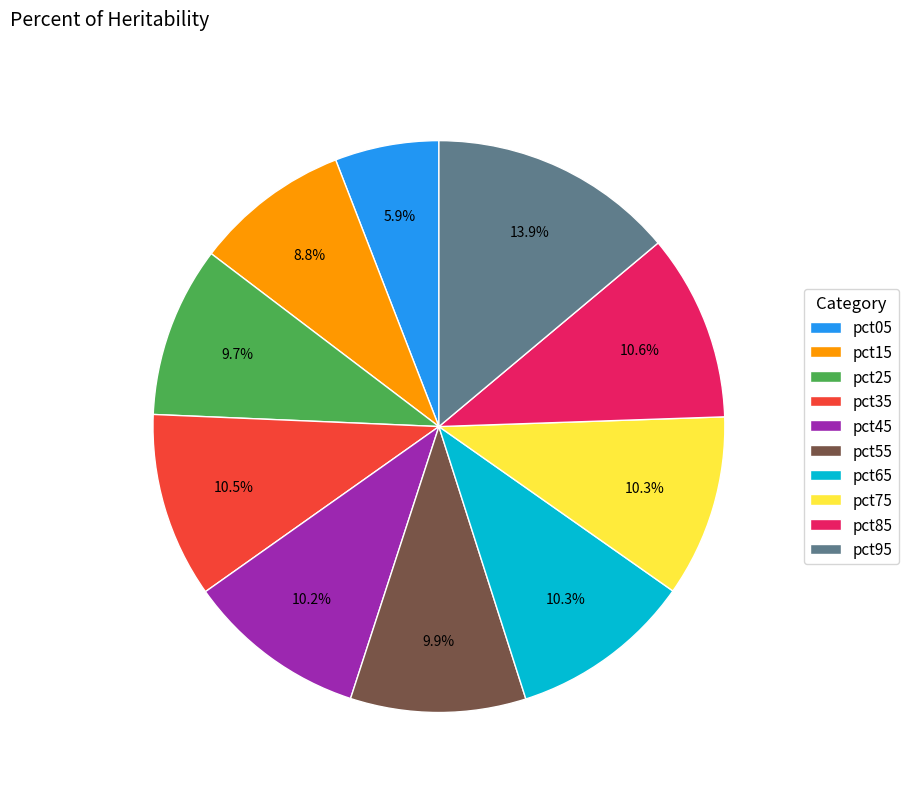

What percentage is the pct25 slice, to the nearest percent?

10%